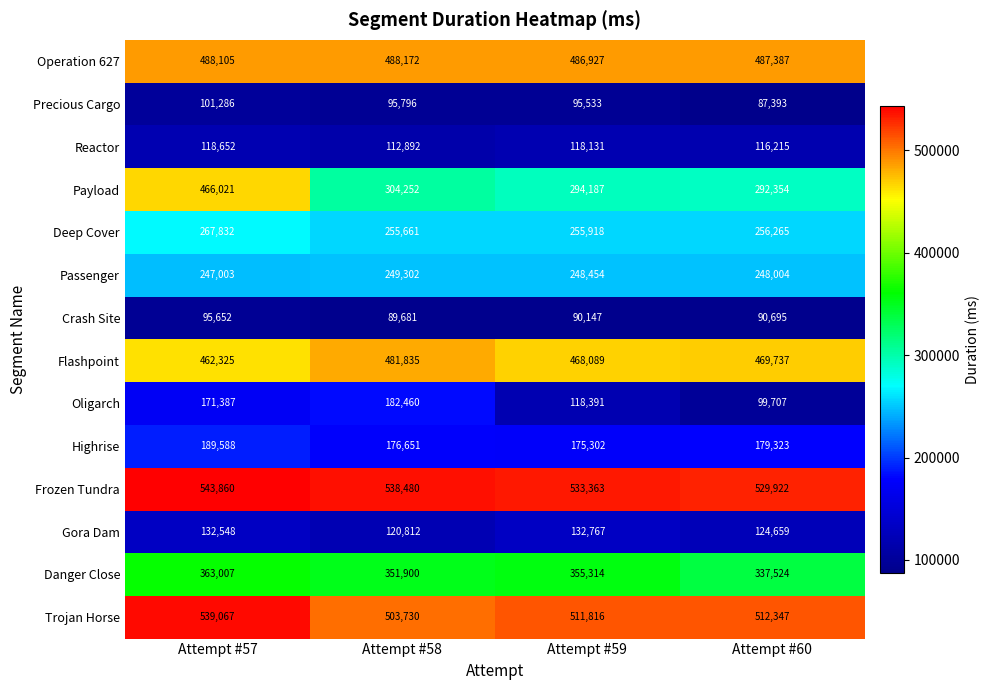

What is the difference between the maximum and second lowest values in the Danger Close series?

11107